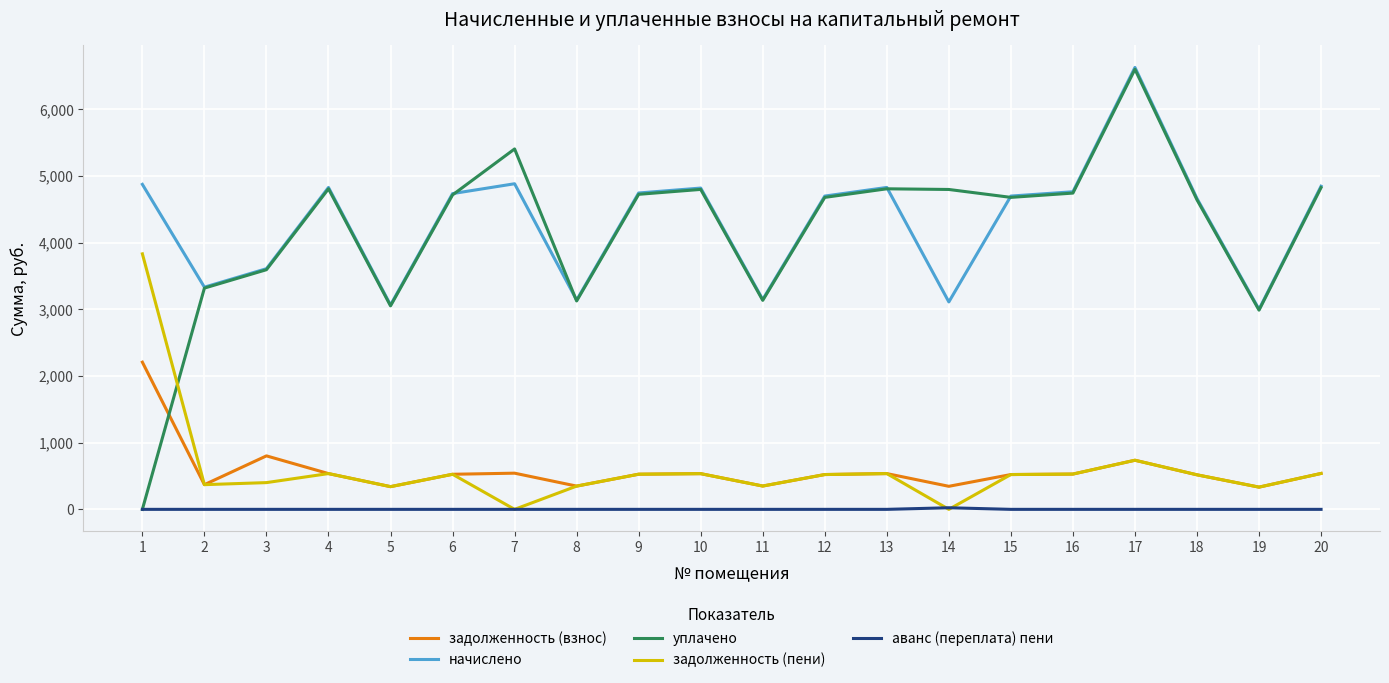

True or false: задолженность (пени) has more than 2 interior local peaks.

True